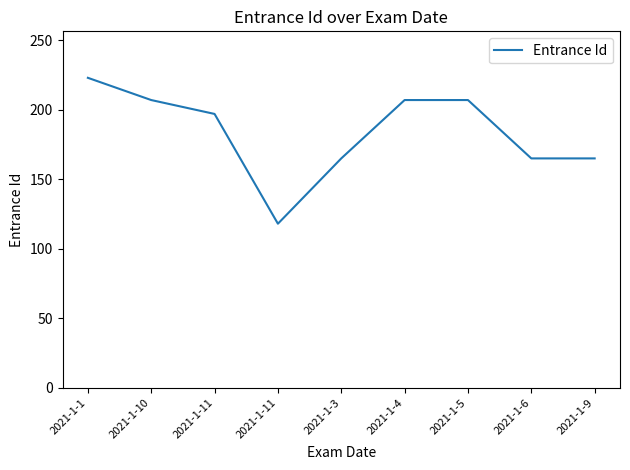

List the labels in order of value, largest first.

2021-1-1, 2021-1-10, 2021-1-4, 2021-1-5, 2021-1-11, 2021-1-3, 2021-1-6, 2021-1-9, 2021-1-11